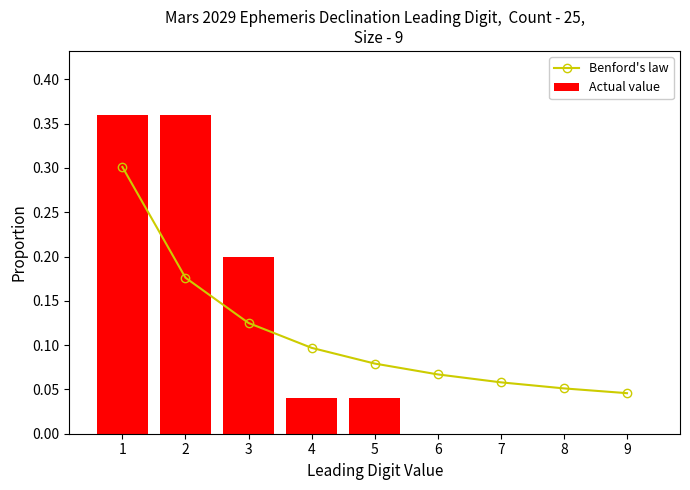

What is the value of the Benford's law bar at the 1st from the left?

0.3